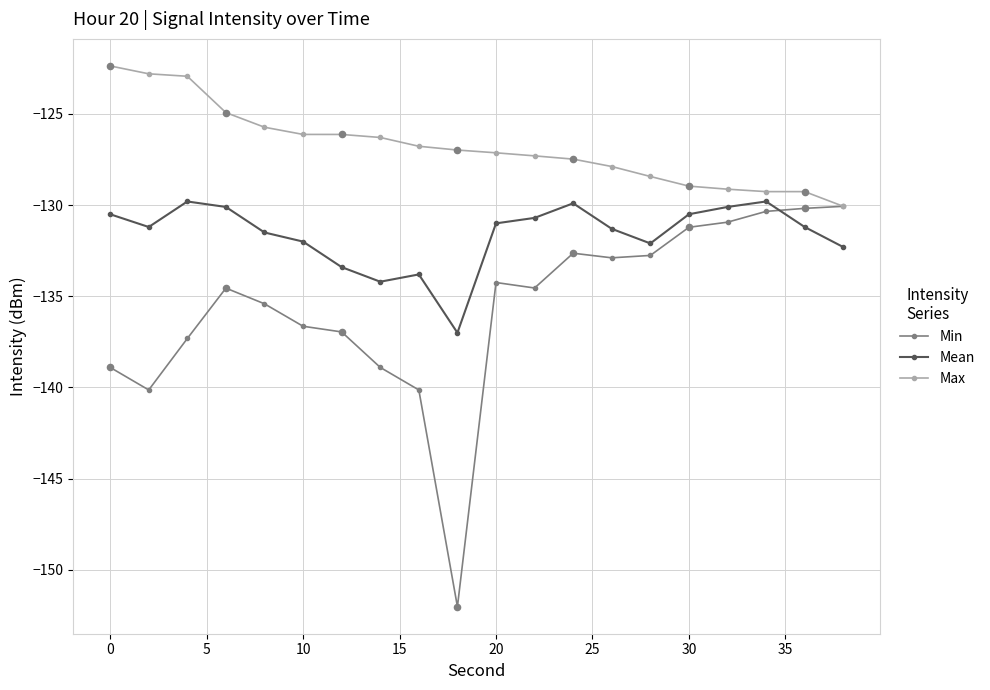

What is the minimum value for Max?

-130.1